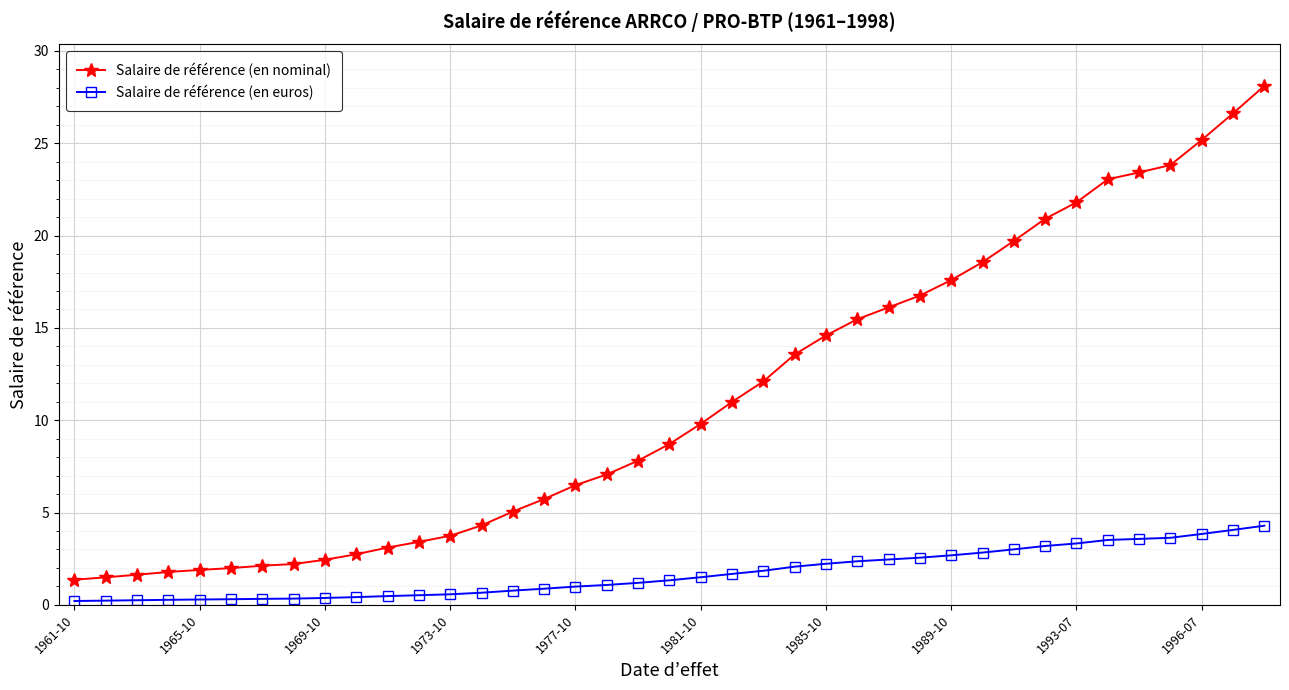

At how many categories does at least one series exceed 4?

26